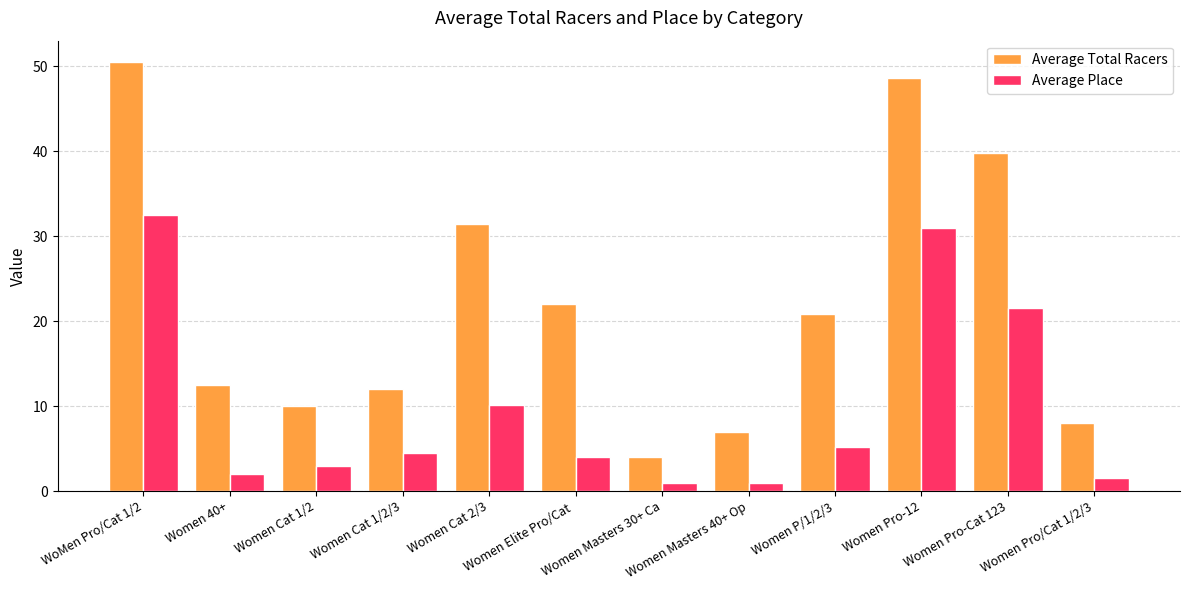

Reading left to right, extract all data points from this chart.

Average Total Racers: WoMen Pro/Cat 1/2=50.5	Women 40+=12.5	Women Cat 1/2=10.0	Women Cat 1/2/3=12.0	Women Cat 2/3=31.4	Women Elite Pro/Cat =22.0	Women Masters 30+ Ca=4.0	Women Masters 40+ Op=7.0	Women P/1/2/3=20.8	Women Pro-12=48.7	Women Pro-Cat 123=39.8	Women Pro/Cat 1/2/3=8.0
Average Place: WoMen Pro/Cat 1/2=32.5	Women 40+=2.0	Women Cat 1/2=3.0	Women Cat 1/2/3=4.5	Women Cat 2/3=10.1	Women Elite Pro/Cat =4.0	Women Masters 30+ Ca=1.0	Women Masters 40+ Op=1.0	Women P/1/2/3=5.2	Women Pro-12=31.0	Women Pro-Cat 123=21.5	Women Pro/Cat 1/2/3=1.5